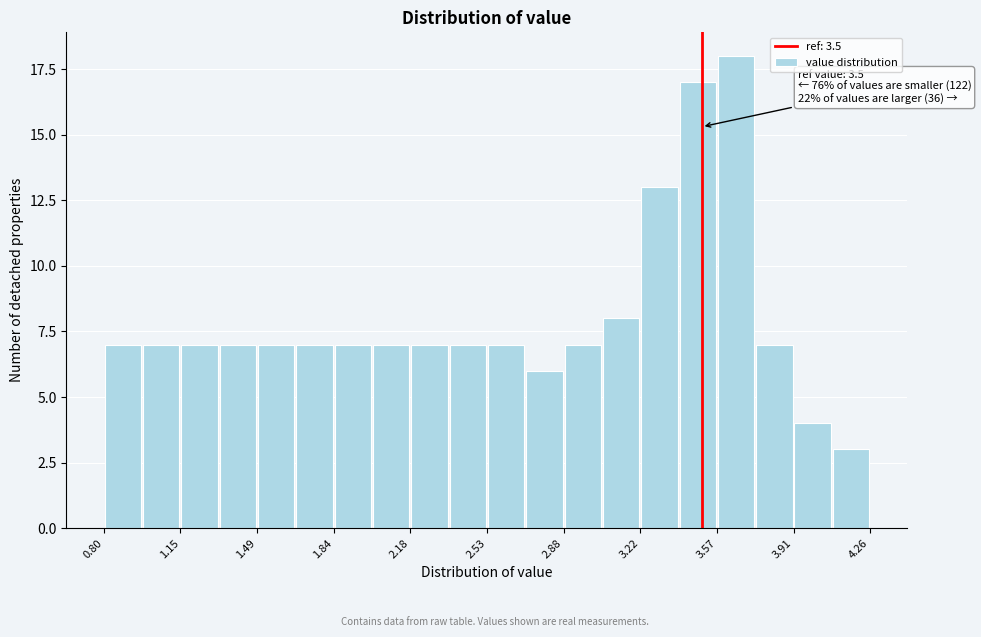

Around what value on the x-axis is the tallest bar? Give the approximate position of its centre, as read against the axis.

3.65